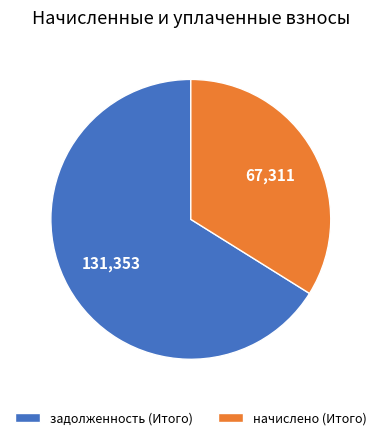

Between задолженность (Итого) and начислено (Итого), which is larger?

задолженность (Итого)